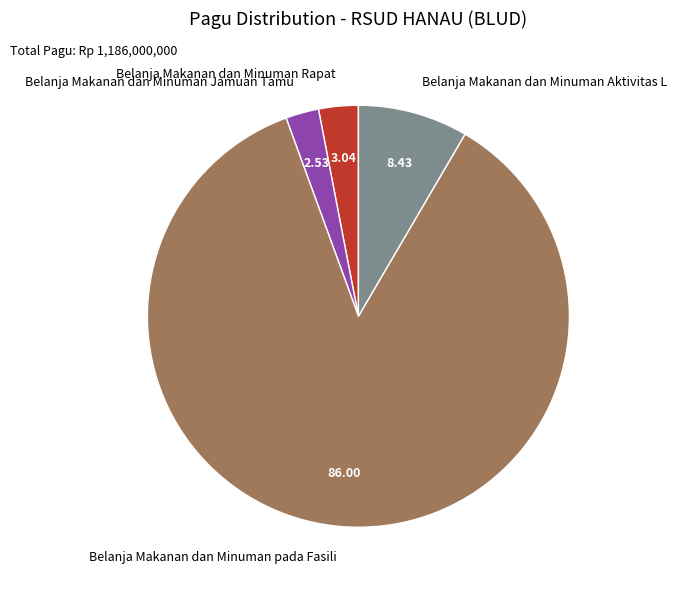

Rank the categories by value from highest to lowest.

Belanja Makanan dan Minuman pada Fasili, Belanja Makanan dan Minuman Aktivitas L, Belanja Makanan dan Minuman Rapat, Belanja Makanan dan Minuman Jamuan Tamu